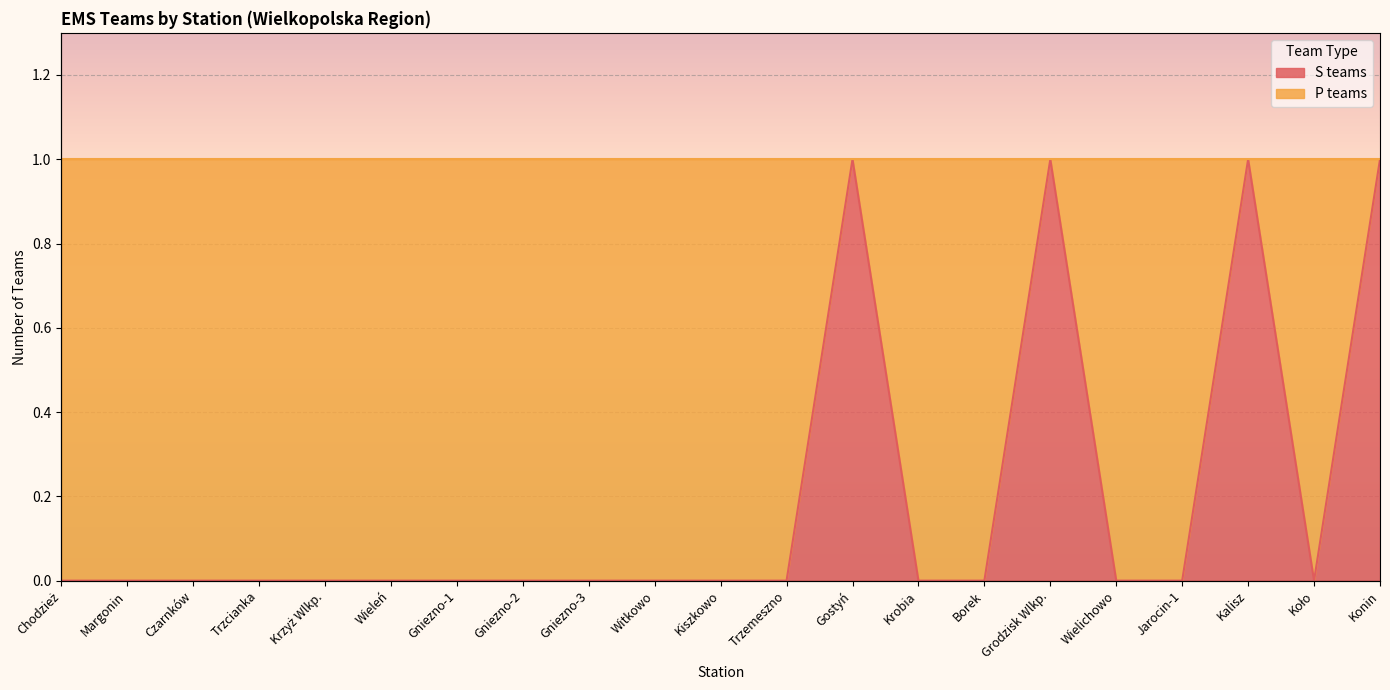

How many points are higher than both their immediate neighbors (excluding endpoints)?

3